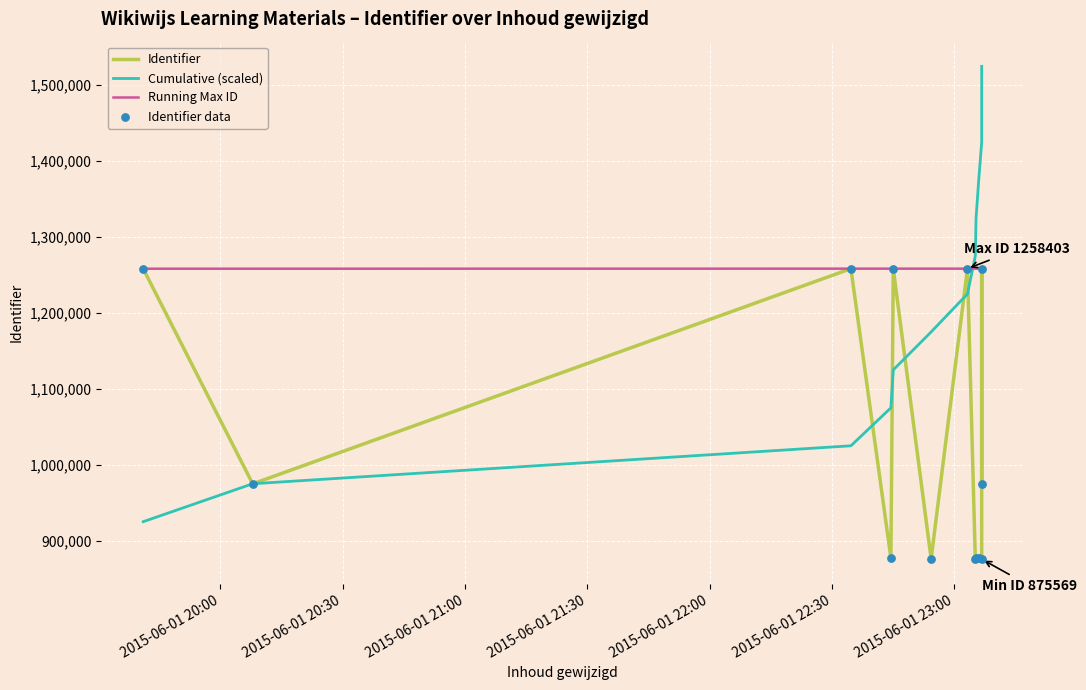

Is the value of Identifier data at 7 greater than the value of Cumulative (scaled) at 9?

No